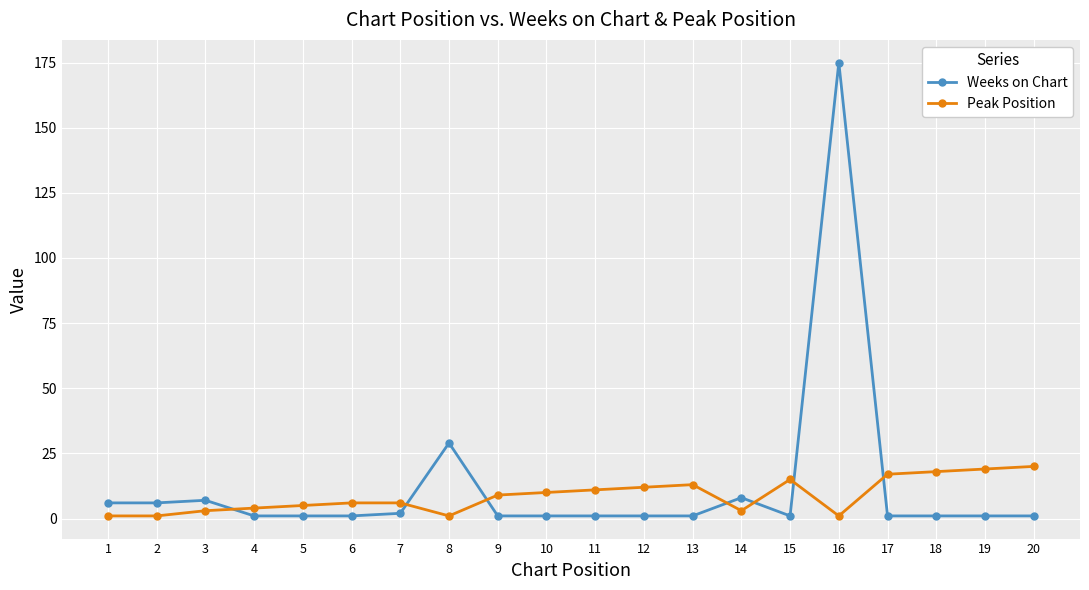

Is it true that Weeks on Chart equals 1 at 15?

True